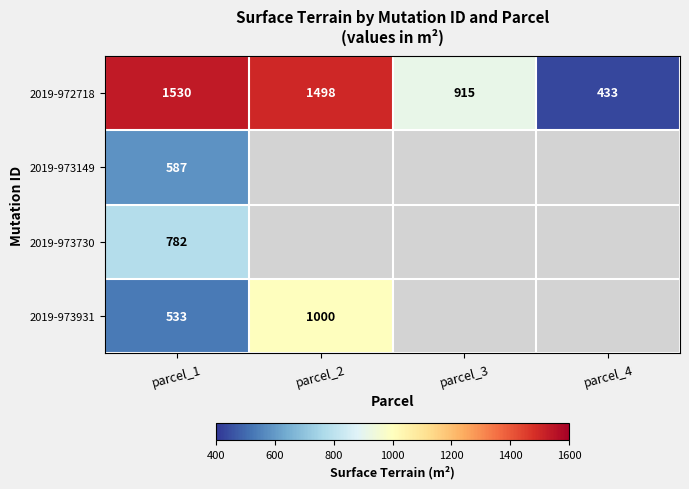

Which category has the highest value in the 2019-972718 series?

parcel_1